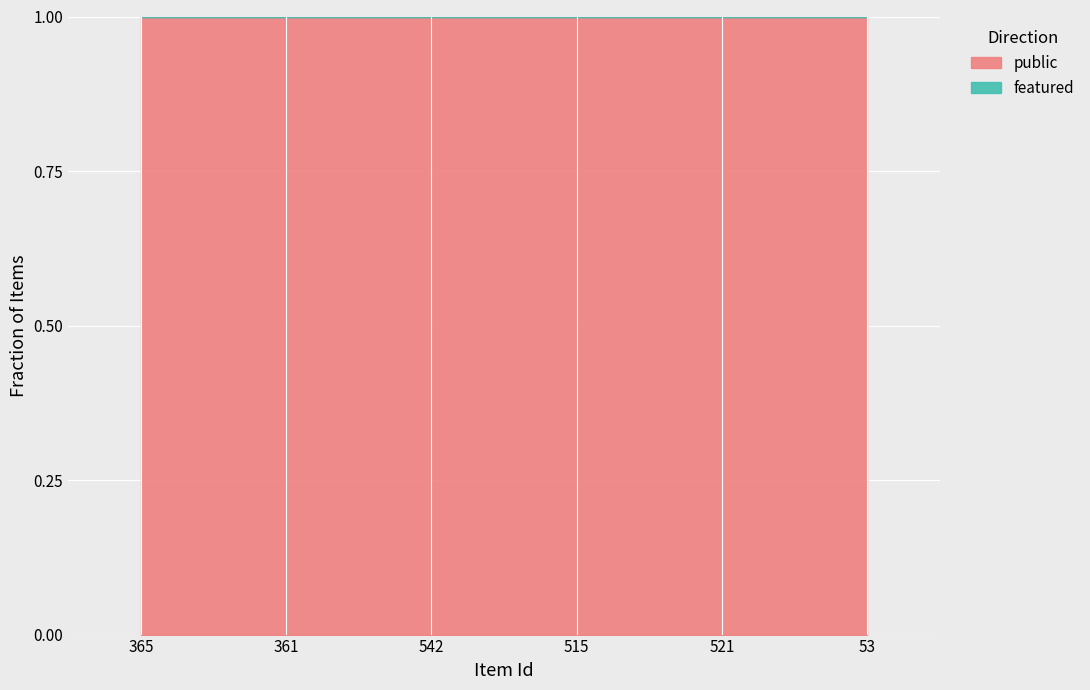

Rank the series at 515 from highest to lowest value.

public, featured